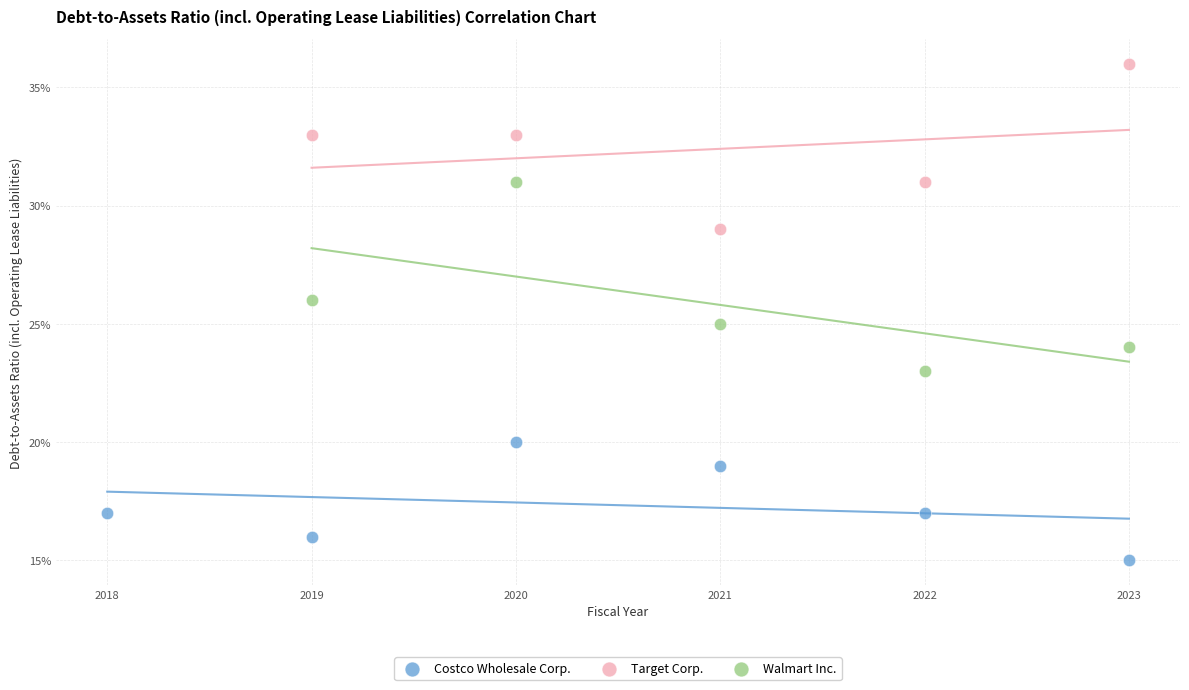

What are all the series names shown in the legend?

Costco Wholesale Corp., Target Corp., Walmart Inc.